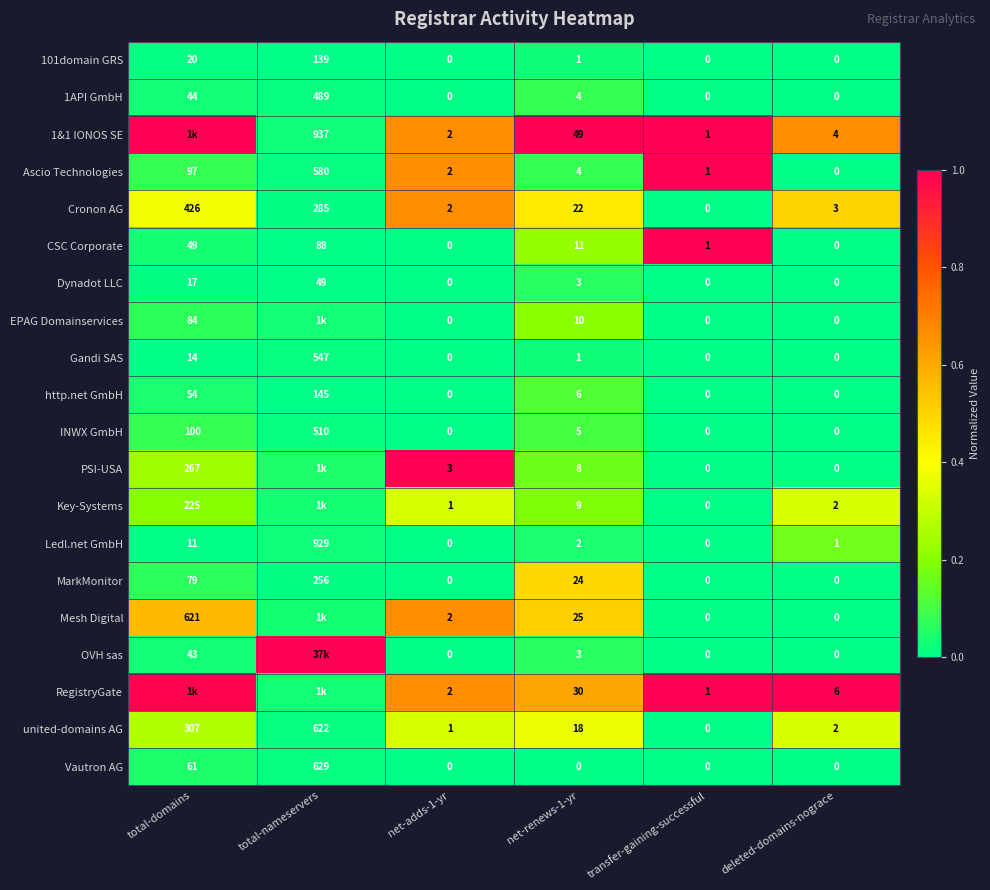

Which category has the lowest value in the united-domains AG series?

transfer-gaining-successful